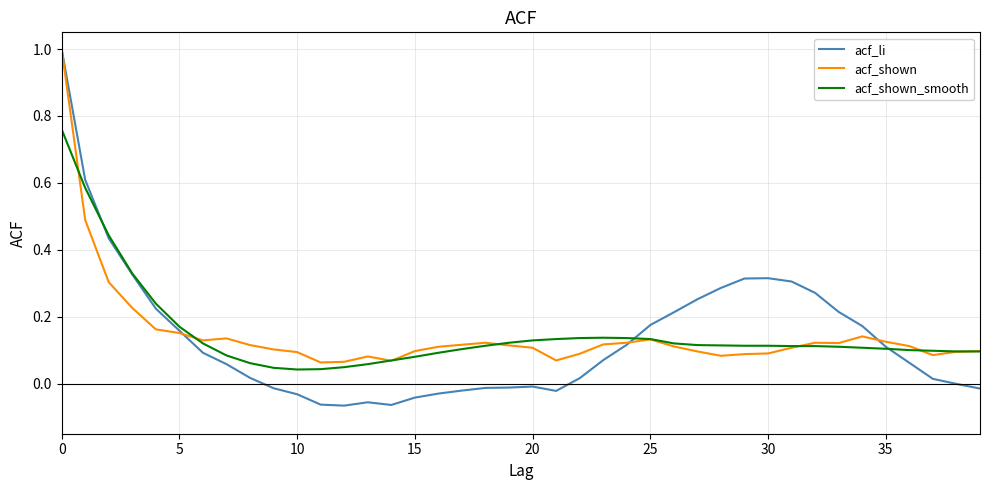

What is the greatest value displayed?

1.0